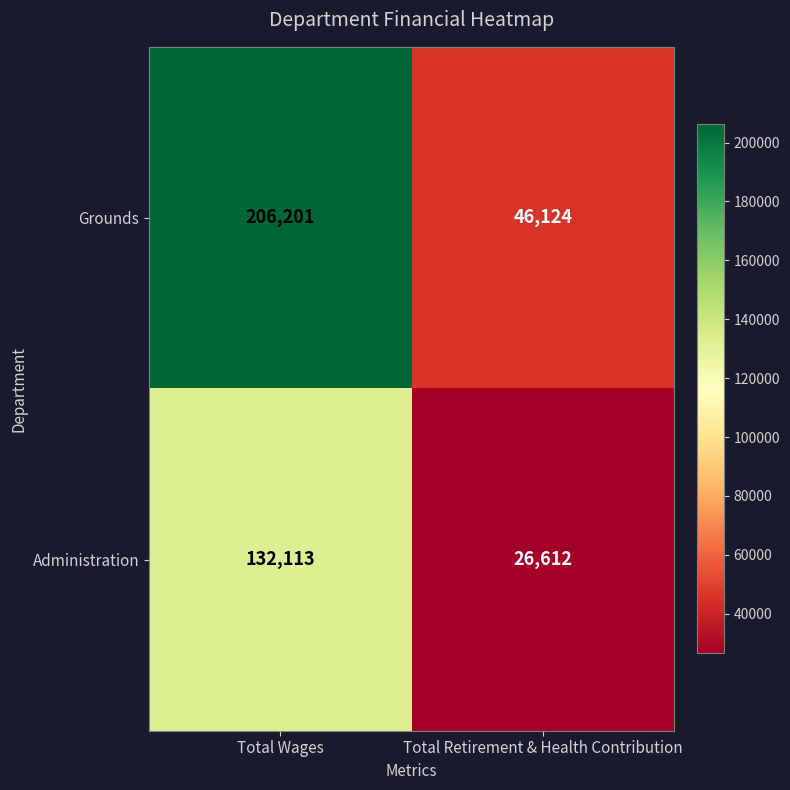

At which category is the sum across all series the highest?

Total Wages